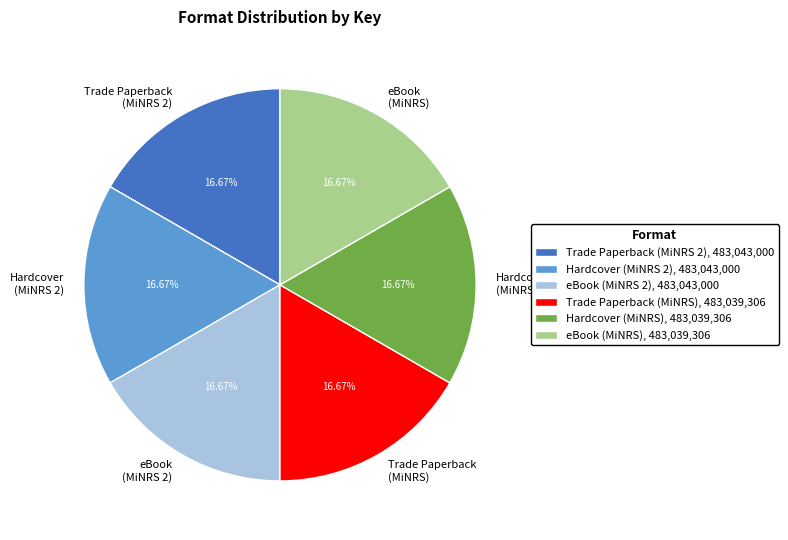

Approximately how many times larger is the value at Hardcover (MiNRS 2) compared to eBook (MiNRS 2)?

1.0